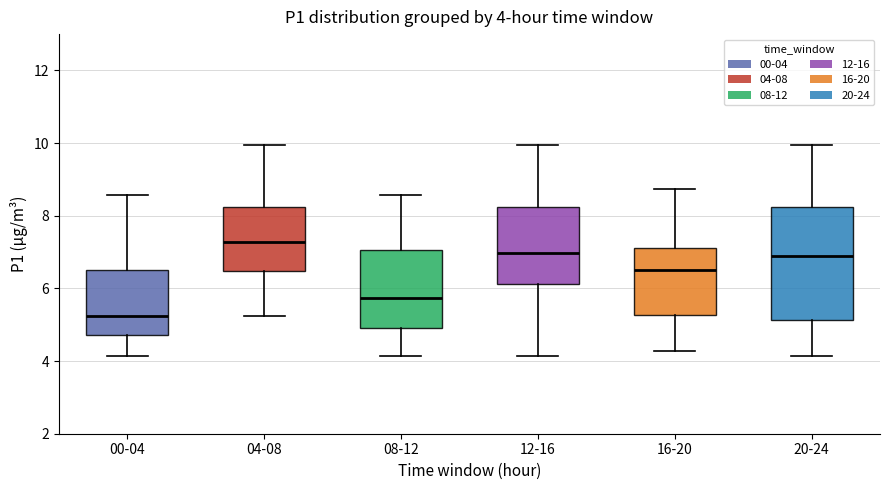

Which box has the highest median line?

04-08